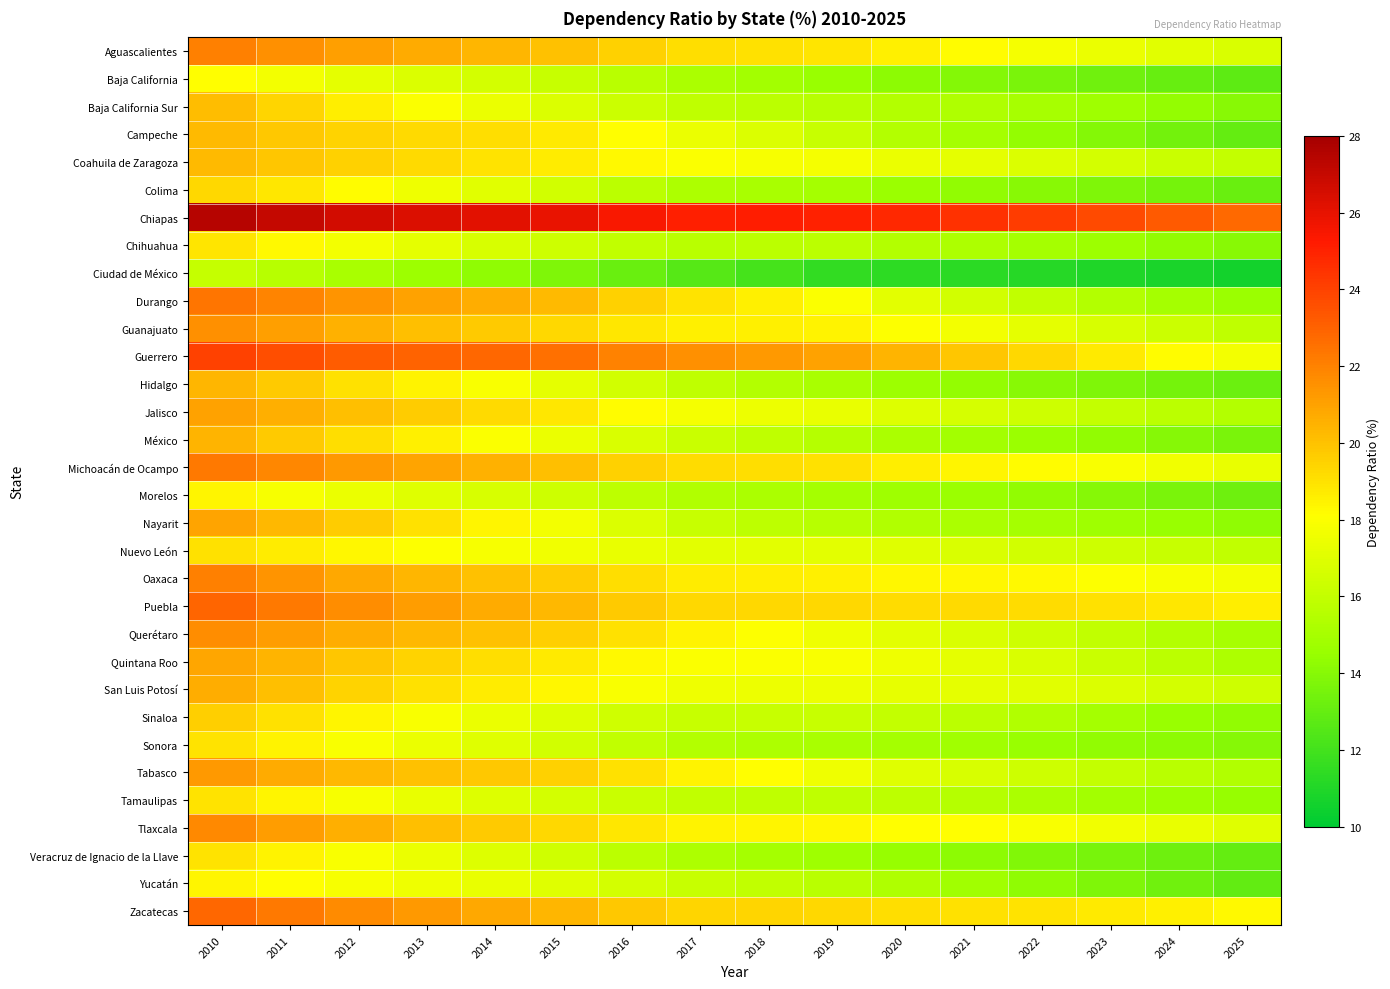

Which has a higher value, 2019 or 2021?

2019